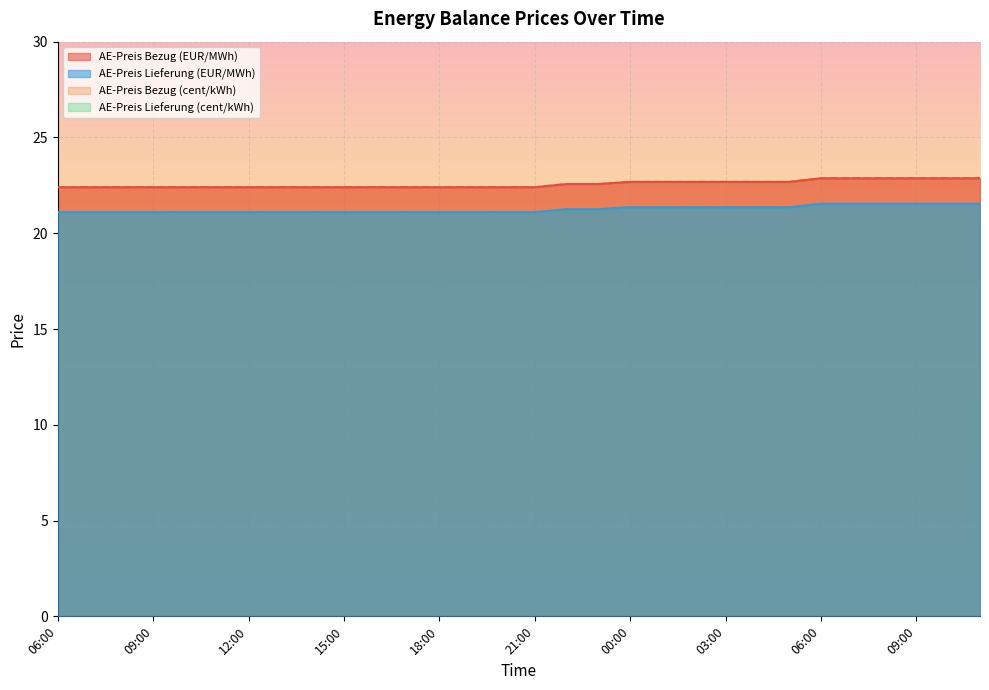

Where is AE-Preis Lieferung (cent/kWh) nearest to the value 21?

06:00